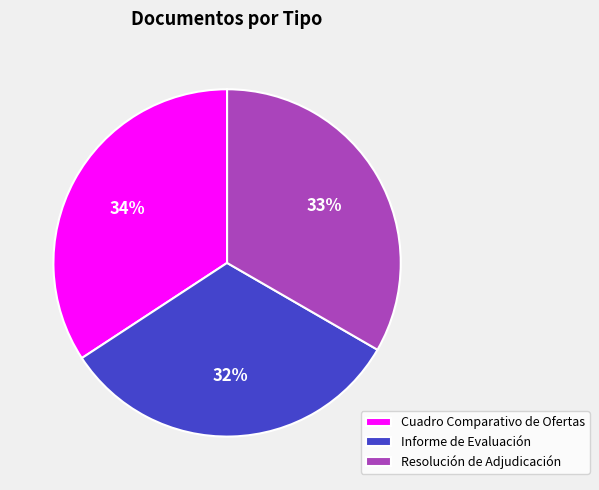

Which category has the smallest portion of the pie?

Informe de Evaluación